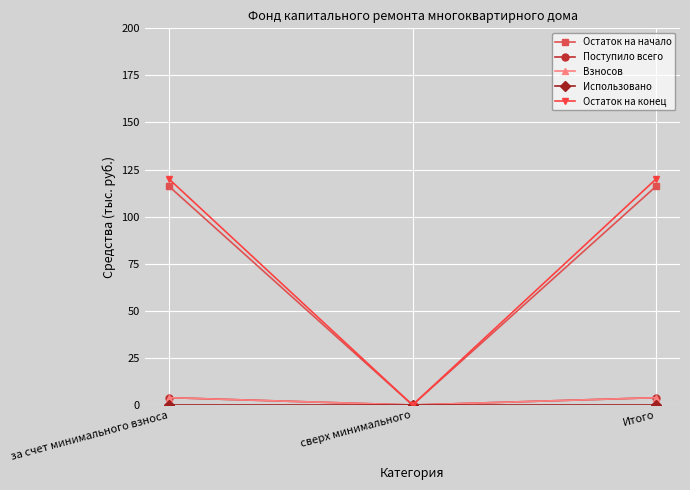

Does the chart have visible grid lines?

Yes